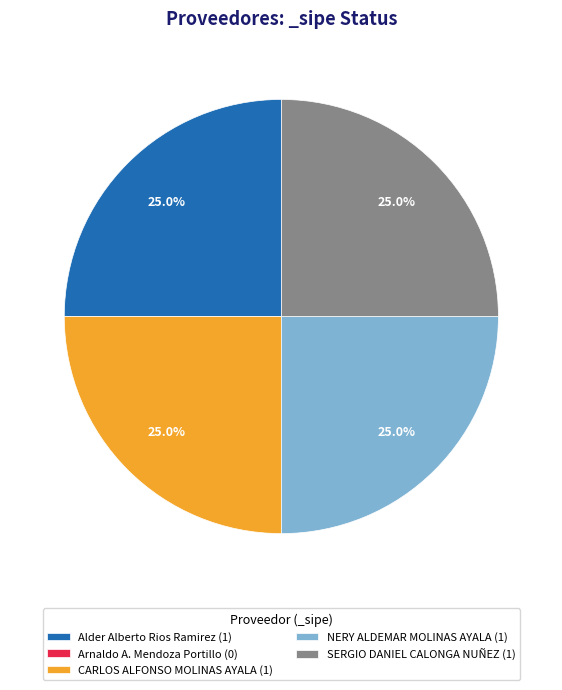

True or false: NERY ALDEMAR MOLINAS AYALA accounts for 37% of the total.

False